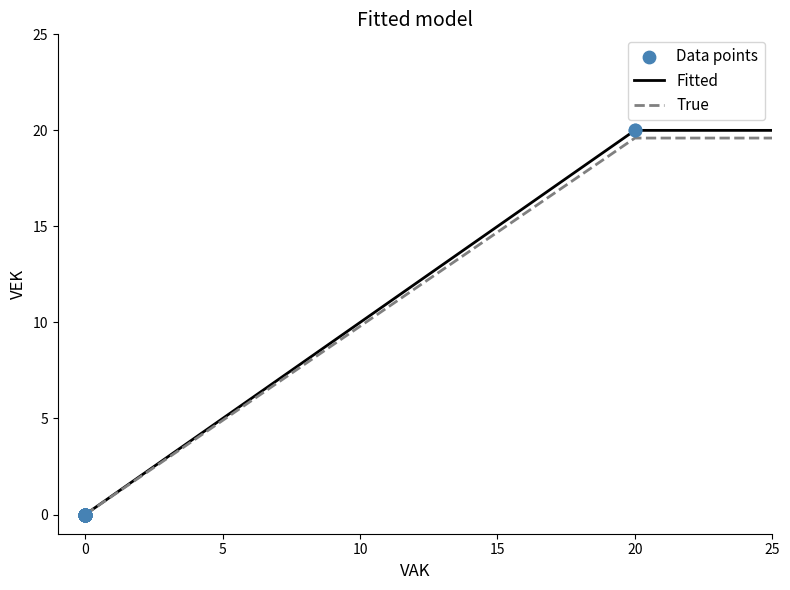

Which series has the largest range (max minus min)?

Fitted